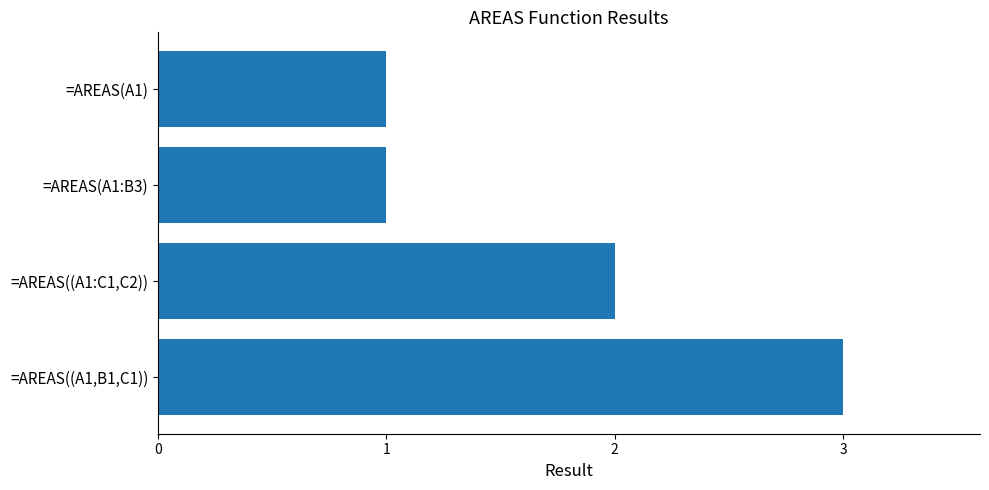

What is the sum of all values?

7